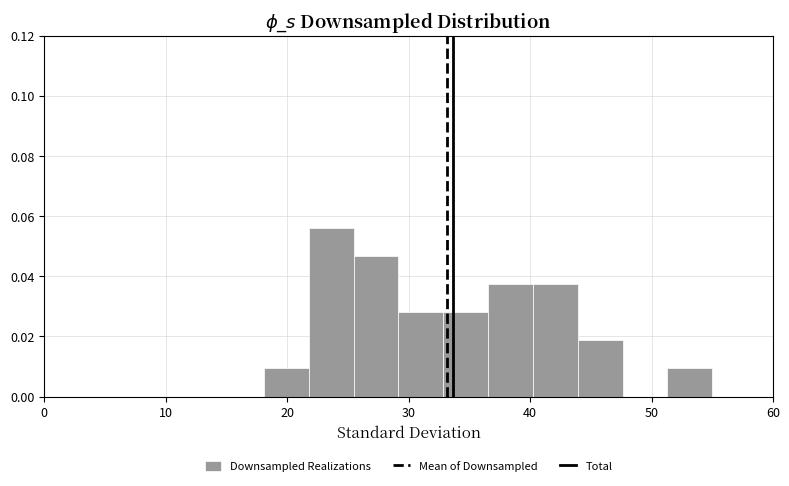

Read against the x-axis, roughly where is the centre of the tallest bar?

24